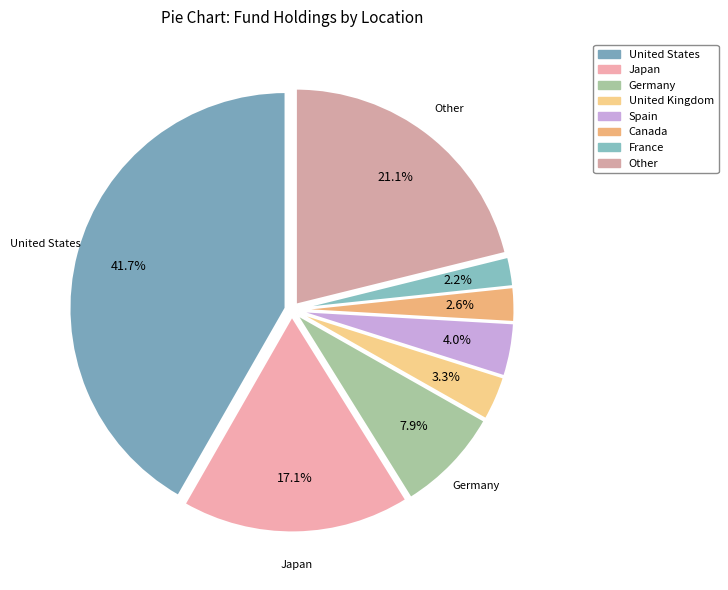

True or false: Canada accounts for 8% of the total.

False